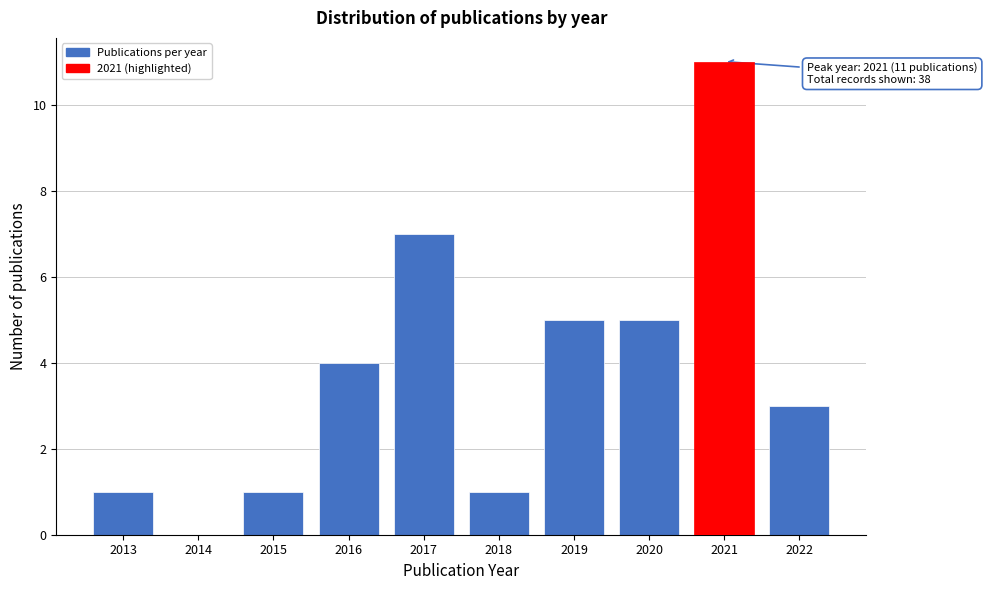

Reading left to right, extract all data points from this chart.

2013=1	2014=0	2015=1	2016=4	2017=7	2018=1	2019=5	2020=5	2021=11	2022=3